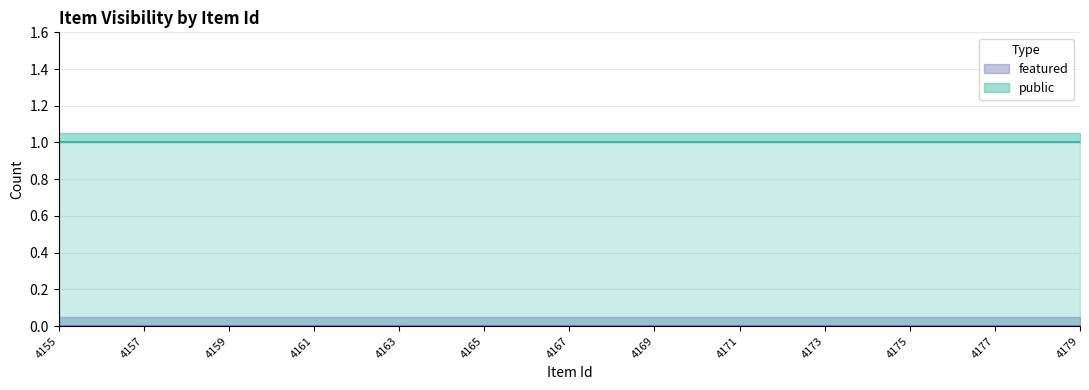

At which category does the chart reach its minimum across all series?

4155